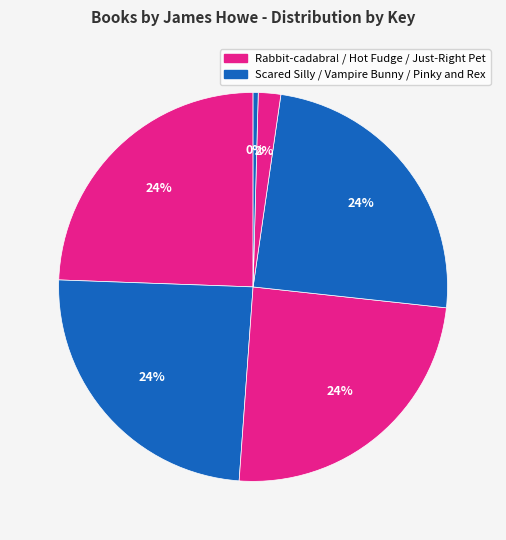

Count the number of slices in the pie.

6